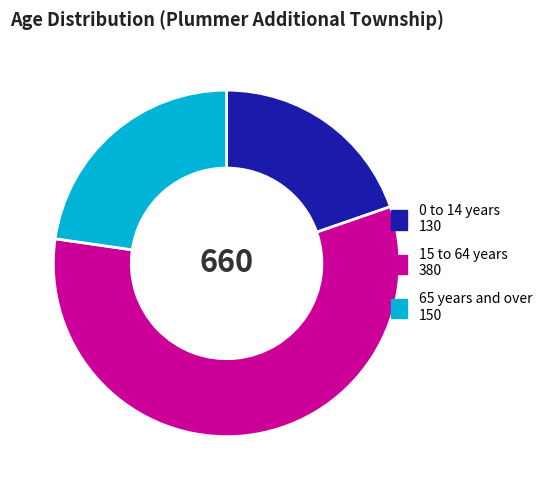

Which category has the smallest portion of the pie?

0 to 14 years